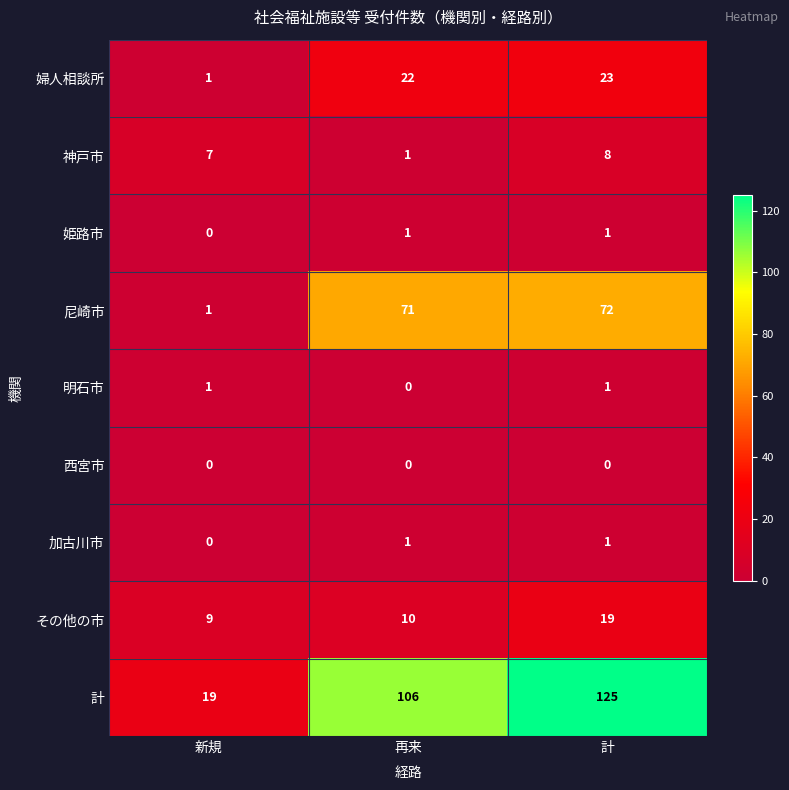

How many series are shown in this chart?

9